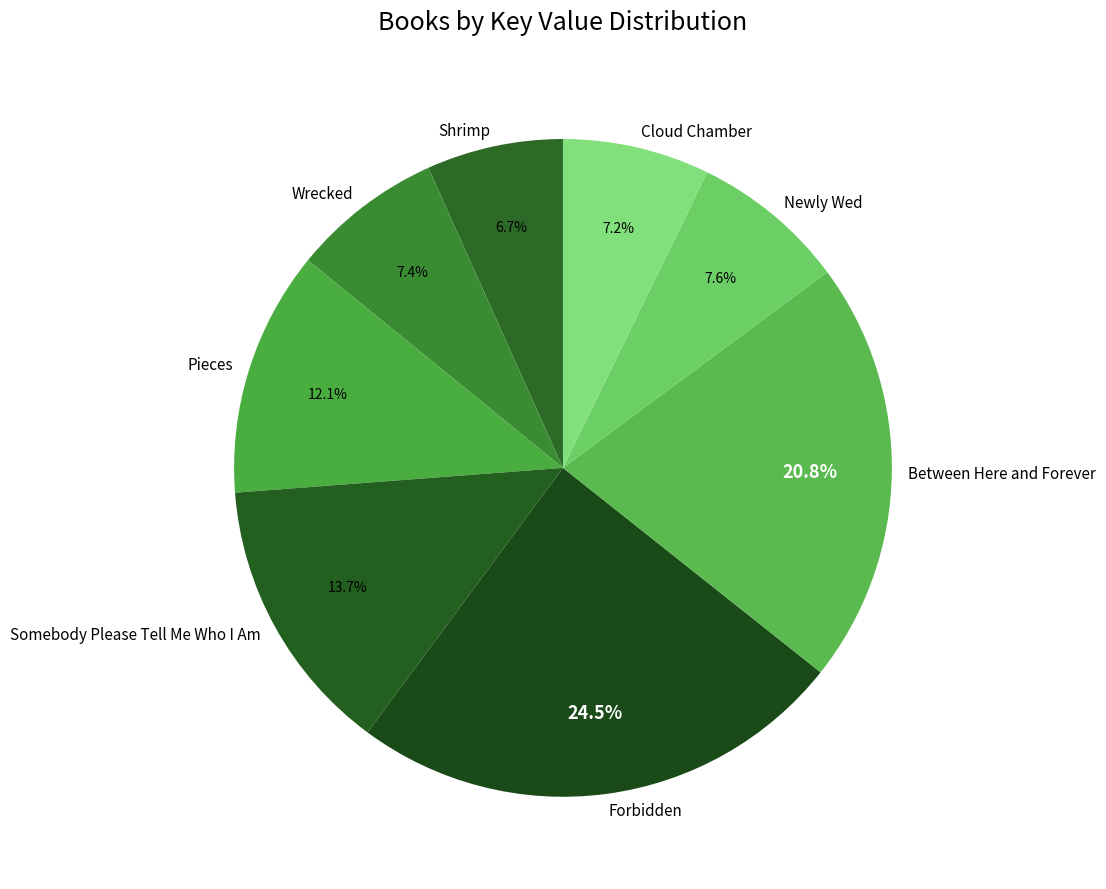

To the nearest percent, what is the difference between the largest and smallest slice percentages?

18%